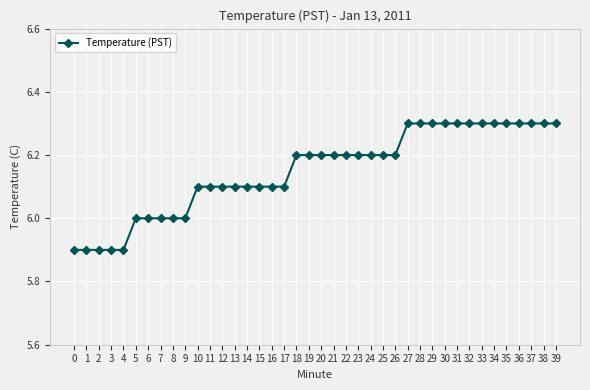

What is the difference between the maximum and minimum values?

0.4